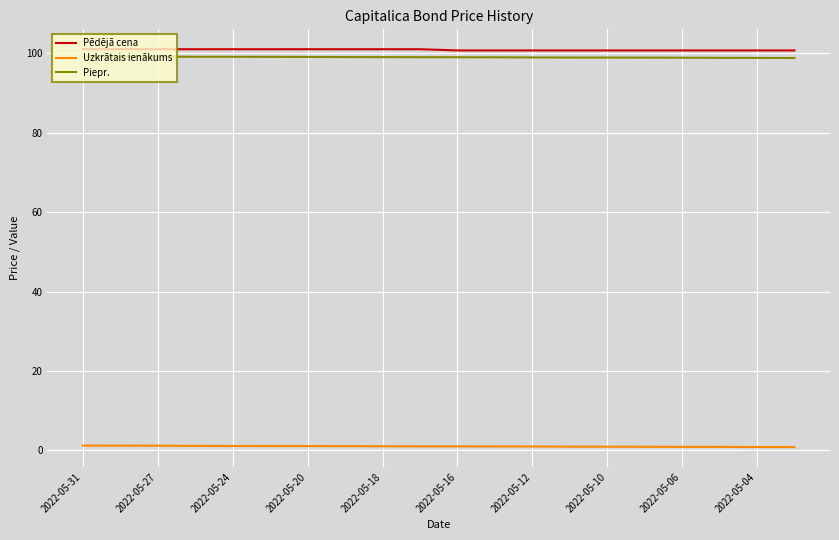

What is the maximum value shown in the chart?

101.0